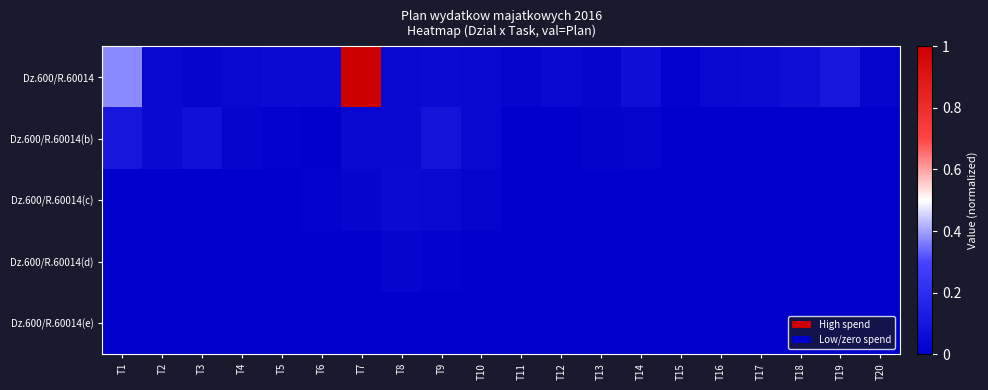

Rank the series by their maximum value, from lowest to highest.

Dz.600/R.60014(e), Dz.600/R.60014(d), Dz.600/R.60014(c), Dz.600/R.60014(b), Dz.600/R.60014